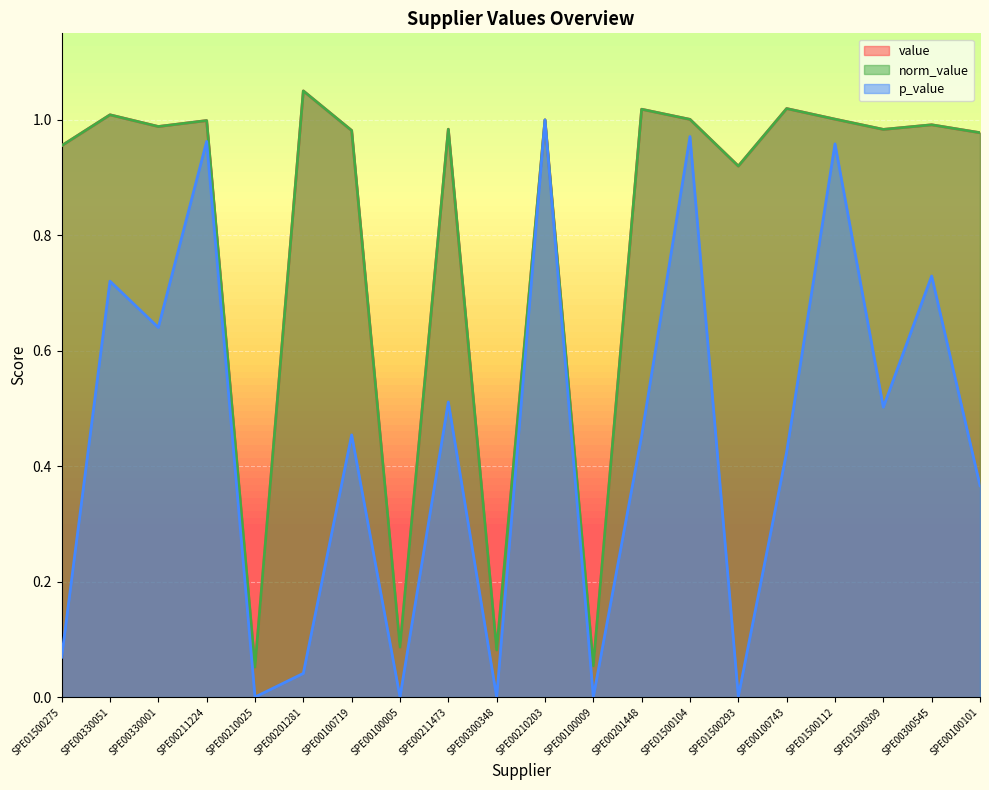

Which category has the highest value across all series?

SPE00201281